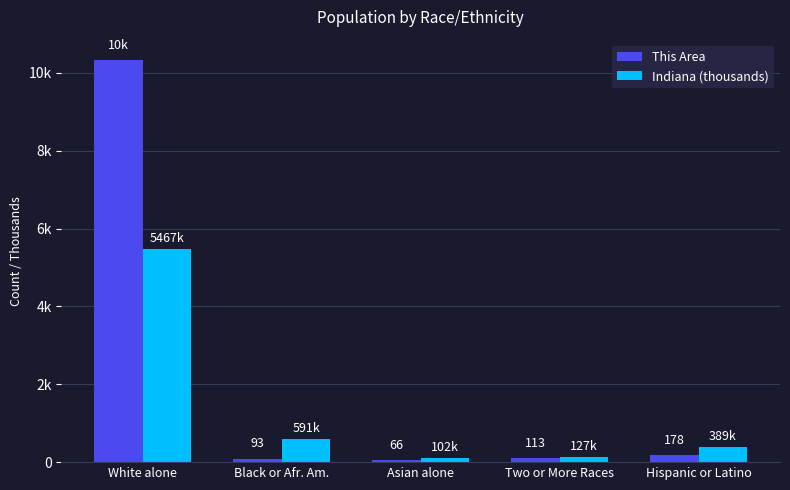

What are all the series names shown in the legend?

This Area, Indiana (thousands)